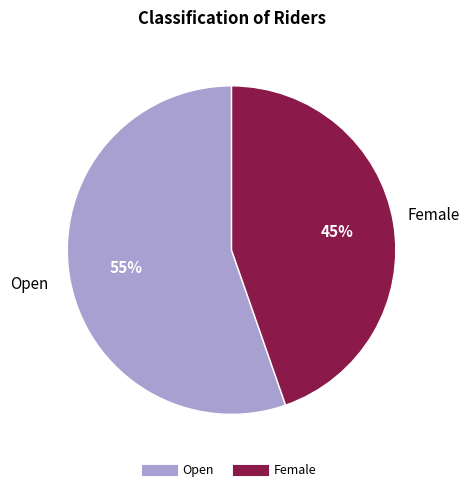

To the nearest percent, what portion does Open represent?

55%